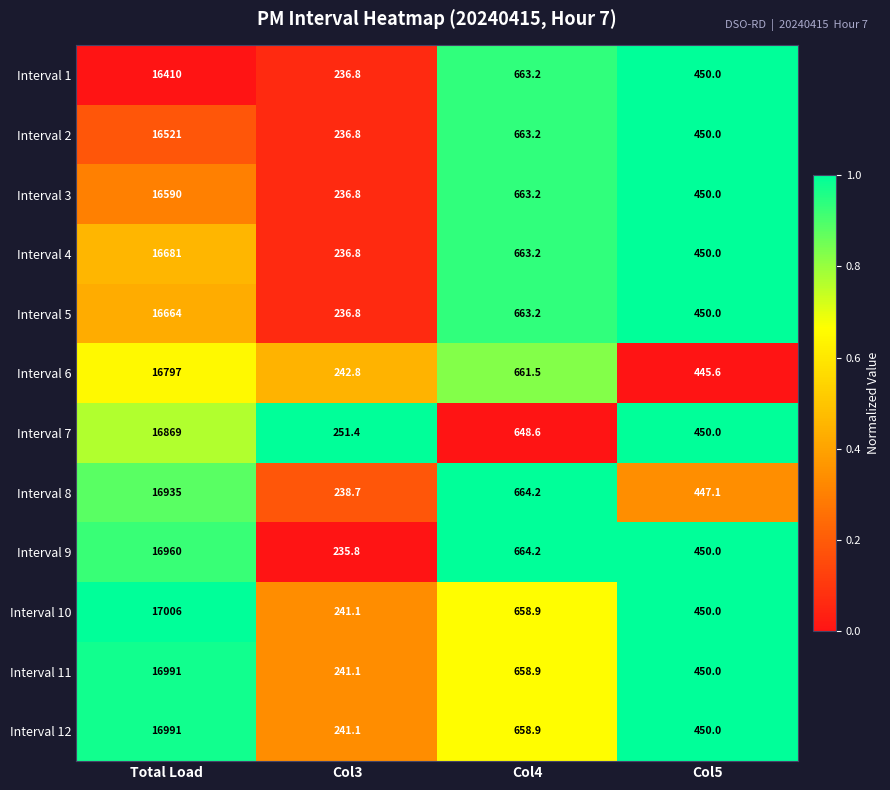

What is the sum of the Interval 12 values at Col4 and Col5?

1108.9